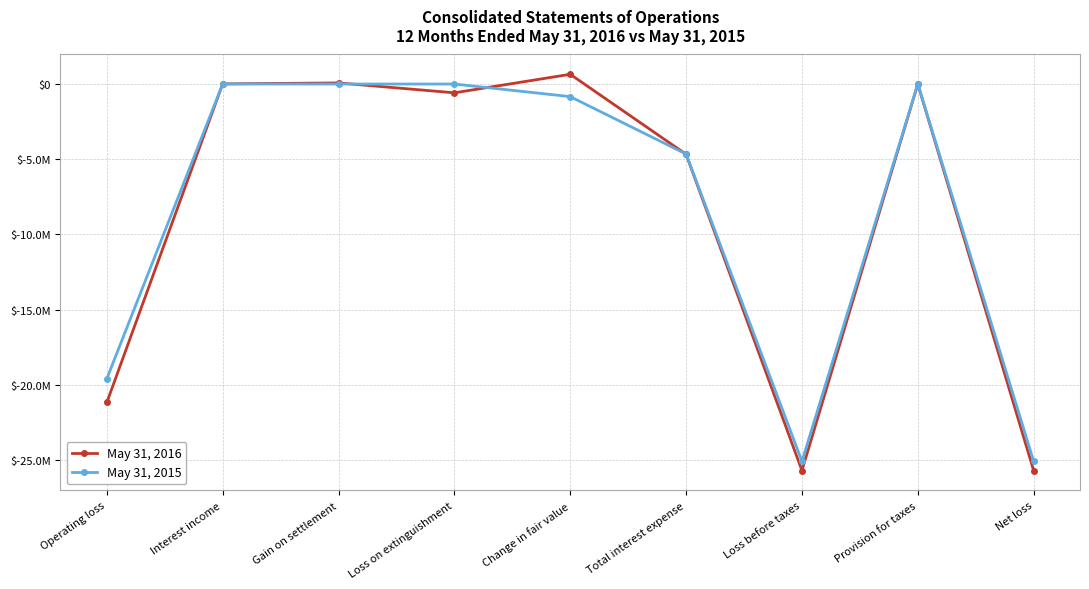

How many interior local peaks does the May 31, 2015 series have?

2